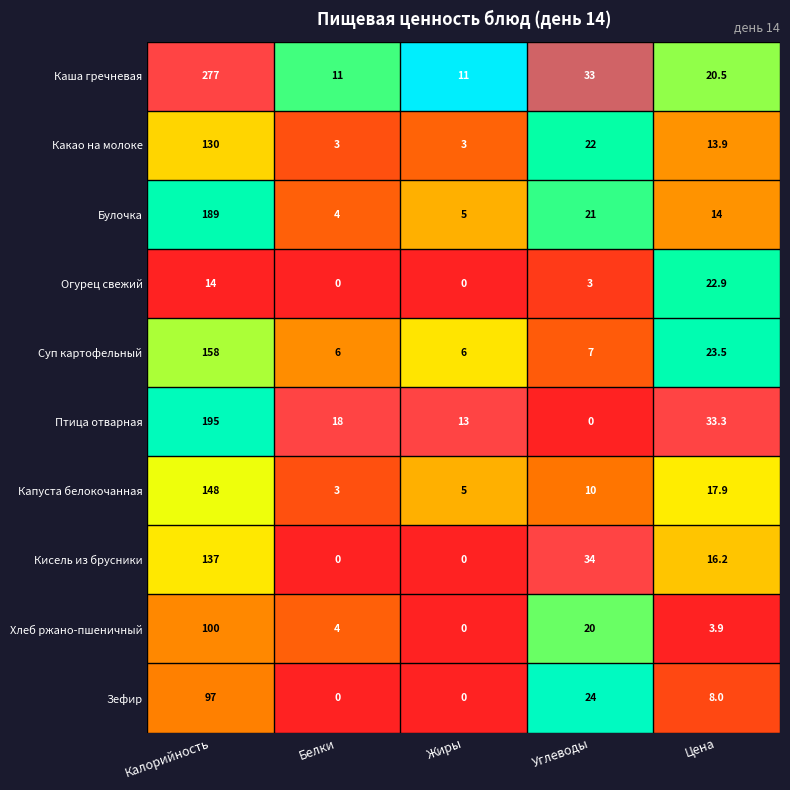

What is the greatest value displayed?

277.0